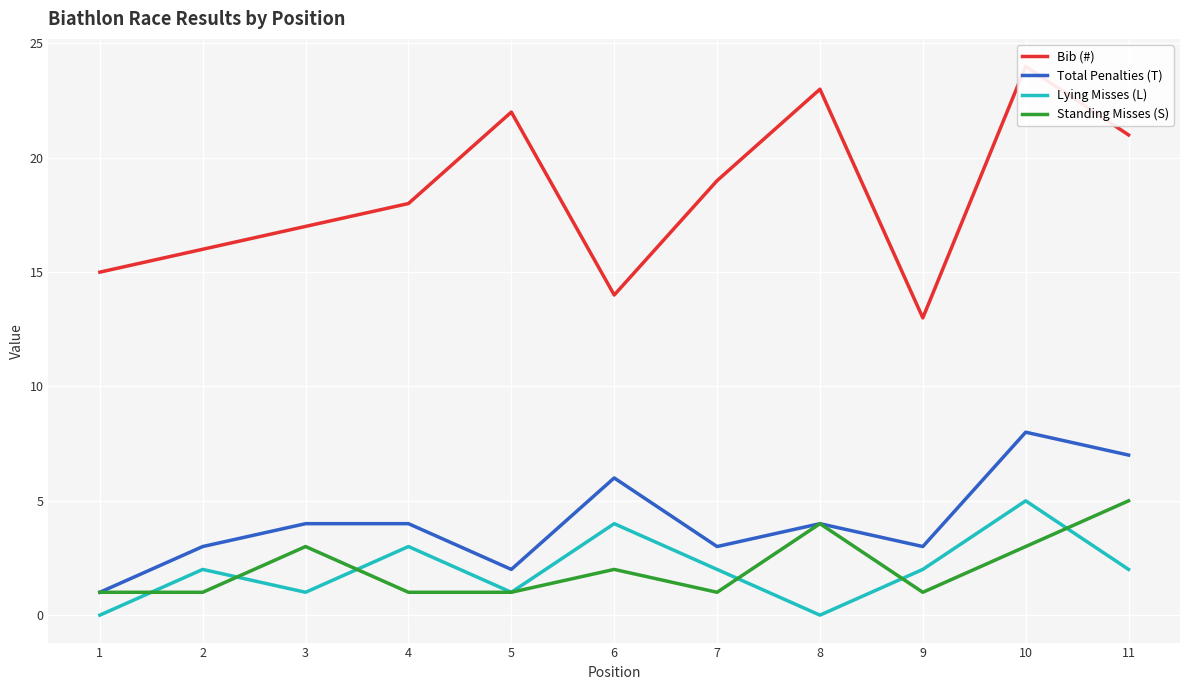

Reading right to left, list all the values displayed in this chart.

Bib (#): 21	24	13	23	19	14	22	18	17	16	15
Total Penalties (T): 7	8	3	4	3	6	2	4	4	3	1
Lying Misses (L): 2	5	2	0	2	4	1	3	1	2	0
Standing Misses (S): 5	3	1	4	1	2	1	1	3	1	1